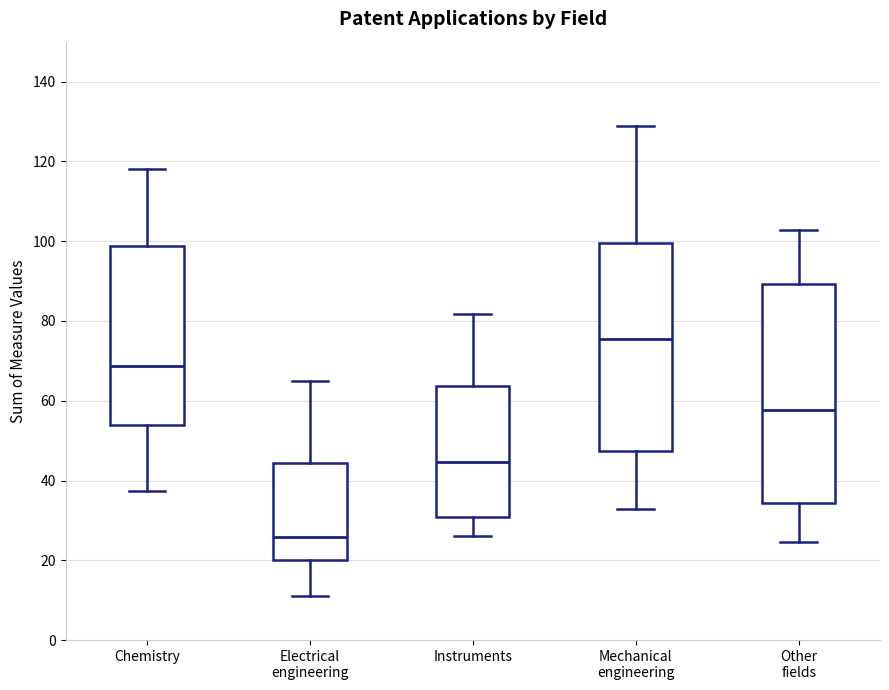

Which box's median line is the highest?

Mechanical engineering